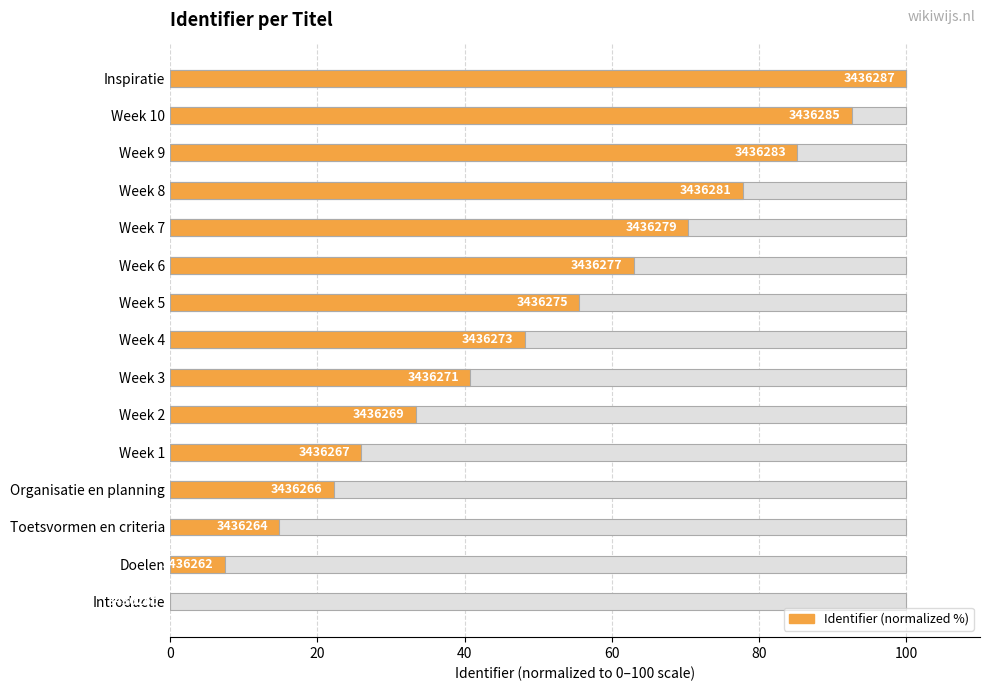

What is the ratio of the value at Week 2 to the value at Week 9?

0.4